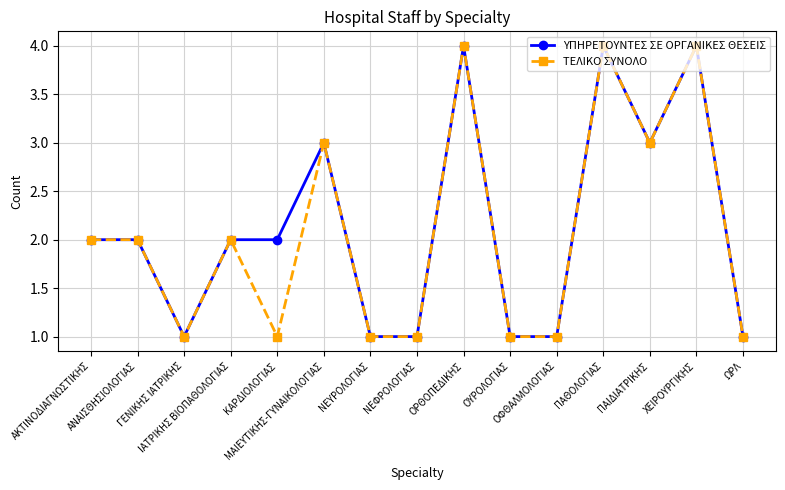

True or false: ΤΕΛΙΚΟ ΣΥΝΟΛΟ has a value of 1 at ΑΚΤΙΝΟΔΙΑΓΝΩΣΤΙΚΗΣ.

False